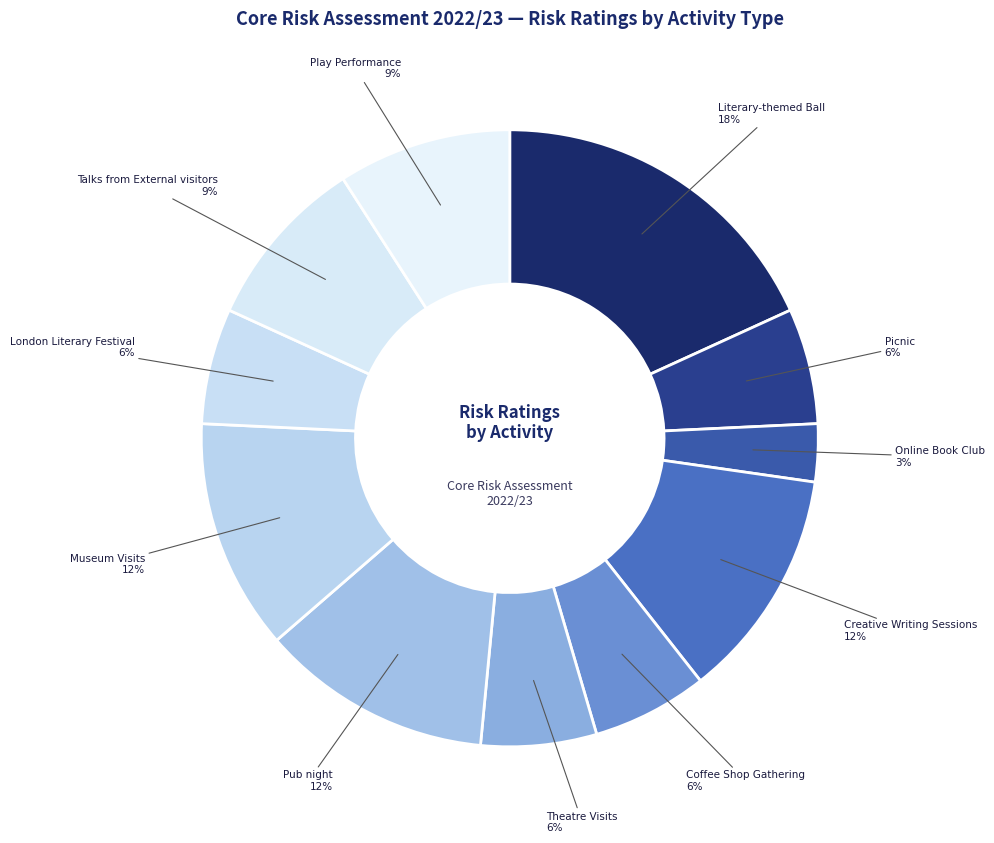

To the nearest percent, what is the combined percentage of Picnic and Theatre Visits?

12%